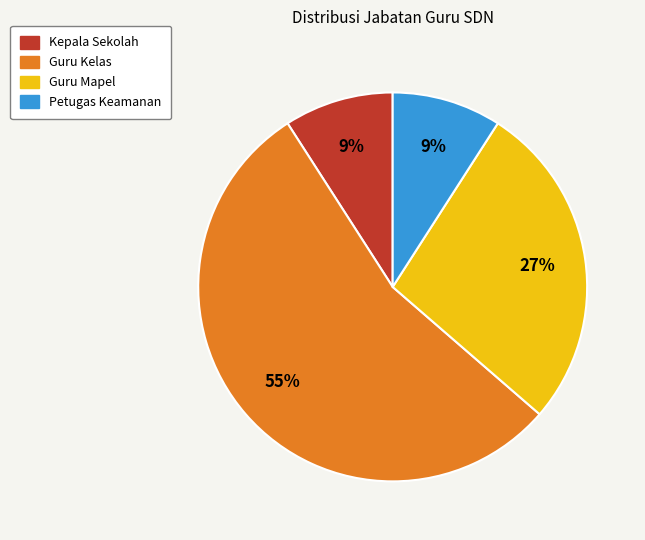

The Petugas Keamanan slice represents 18% of the pie. True or false?

False